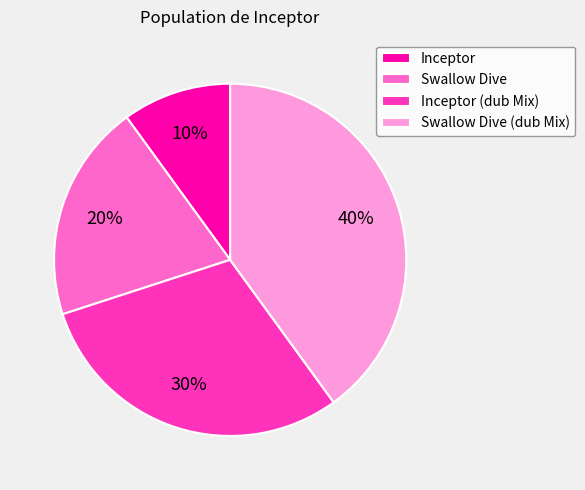

Is the sum of Swallow Dive (dub Mix) and Inceptor (dub Mix) greater than half?

Yes